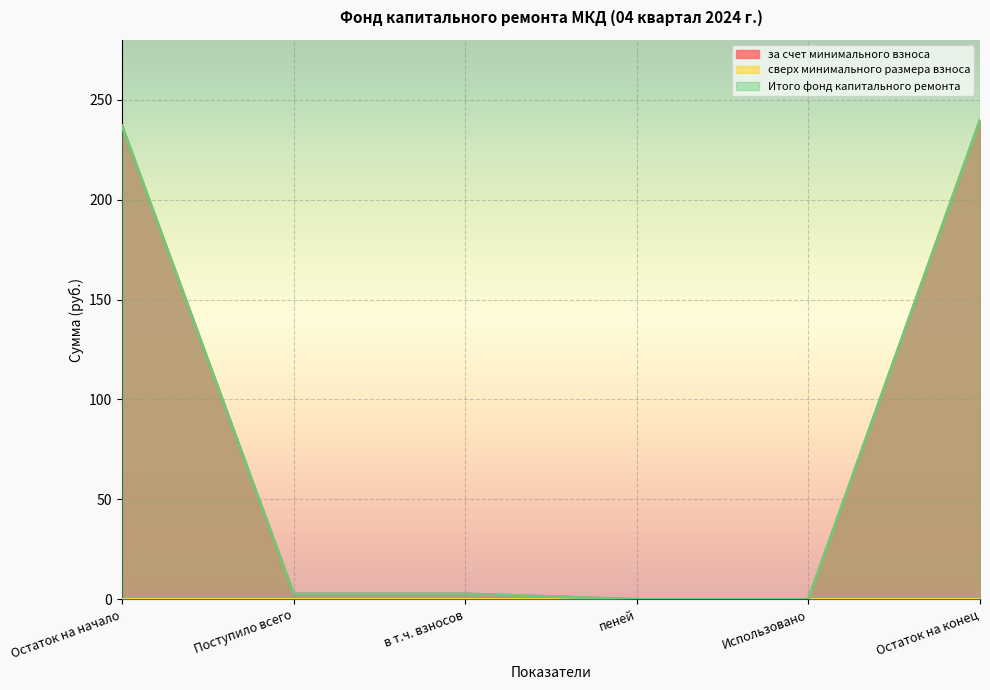

How many lines are shown in the chart?

3